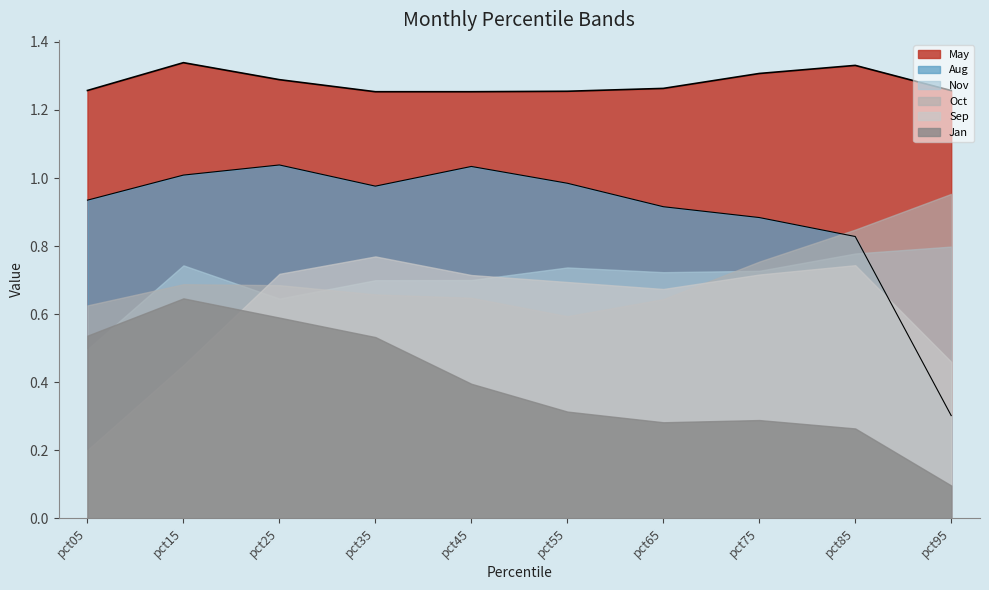

What is the difference between the Jan values at pct55 and pct45?

0.1